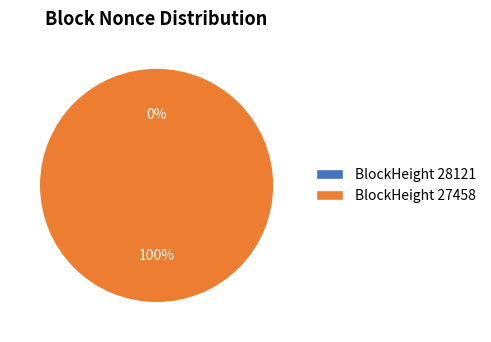

How many segments does this pie chart have?

2